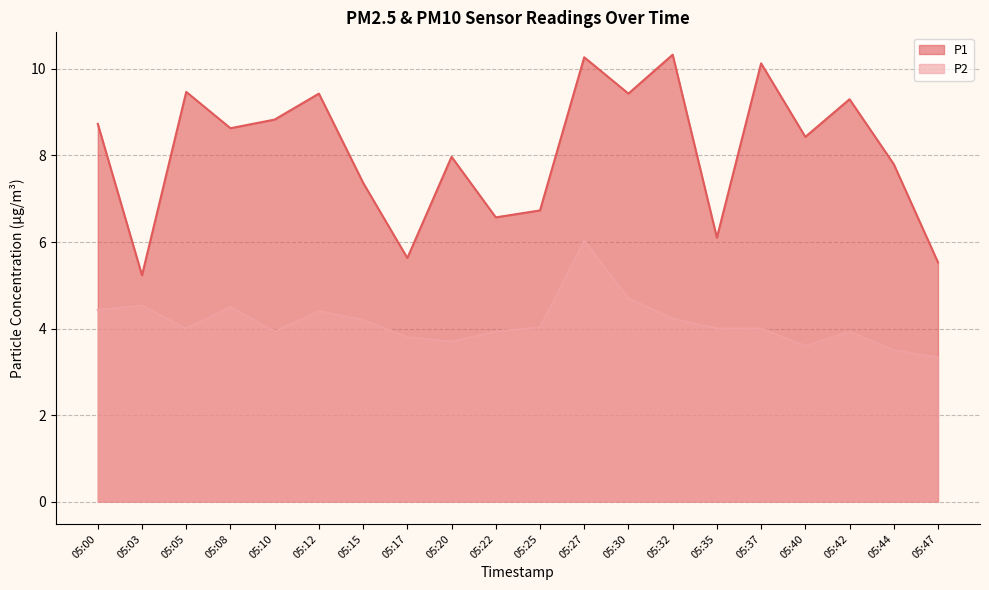

True or false: P1 and P2 intersect in this chart.

False